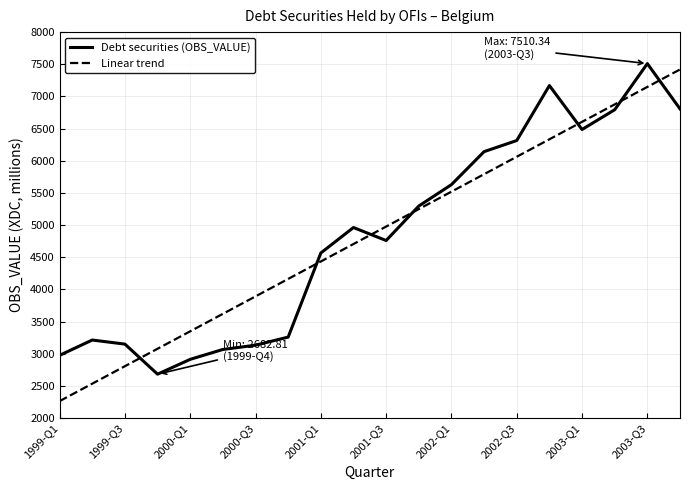

Does the chart have visible grid lines?

Yes